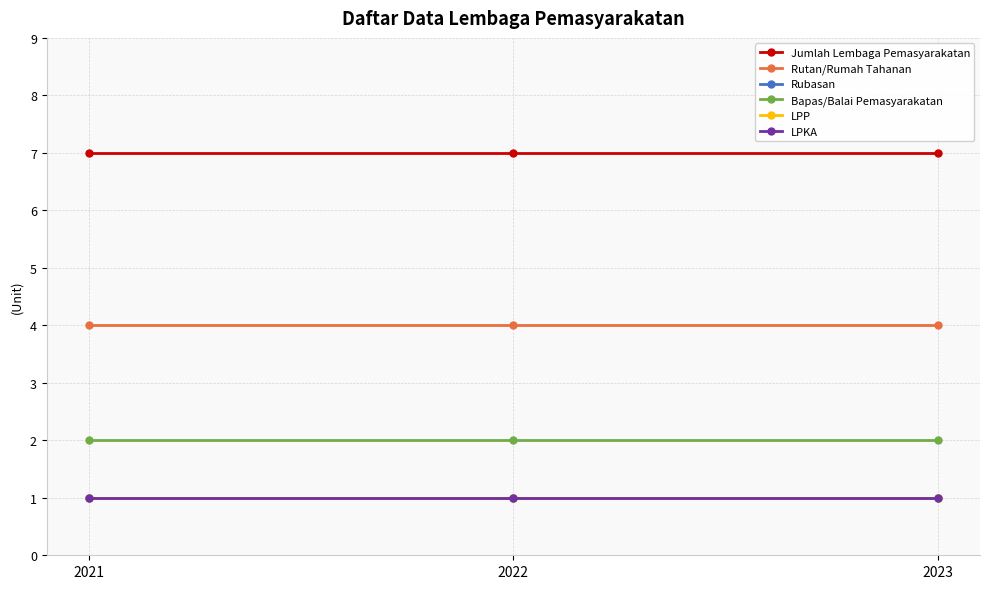

What is the approximate value of LPP at 2022?

1